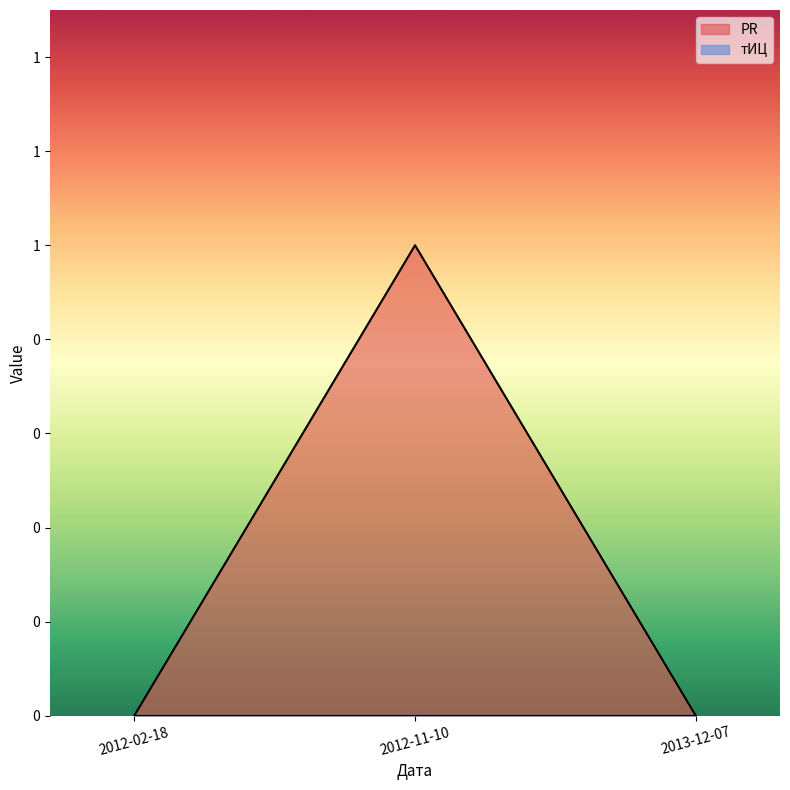

What is the label of the 2nd point from the left?

2012-11-10